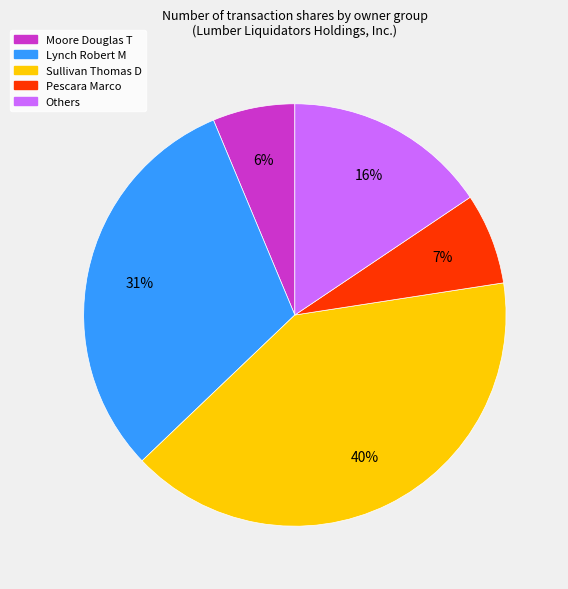

Count the number of slices in the pie.

5